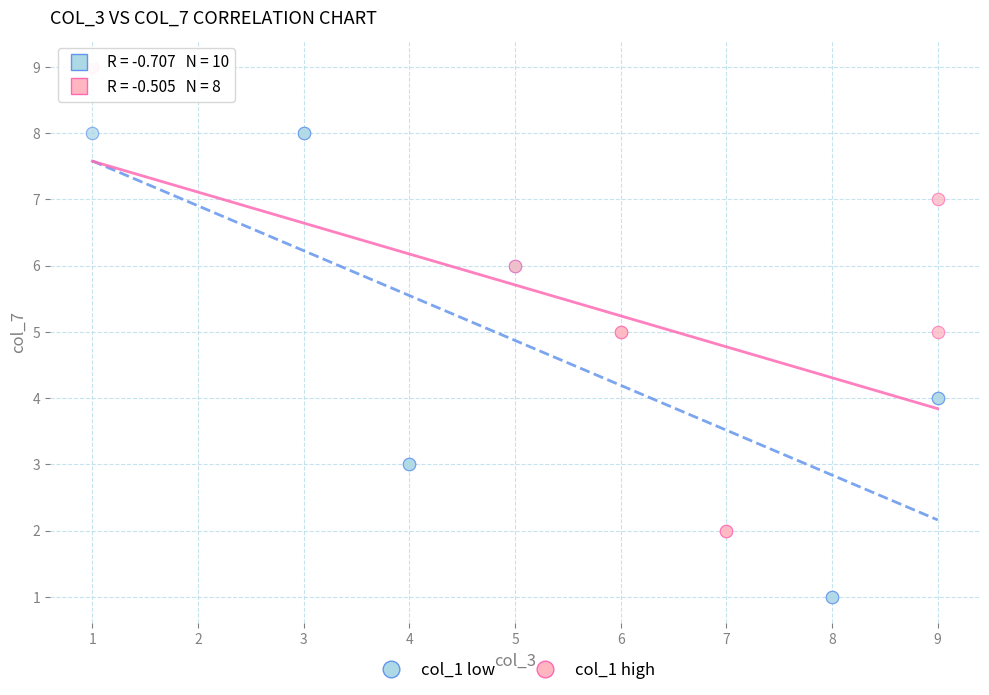

Which series reaches the maximum Y coordinate?

col_1 high